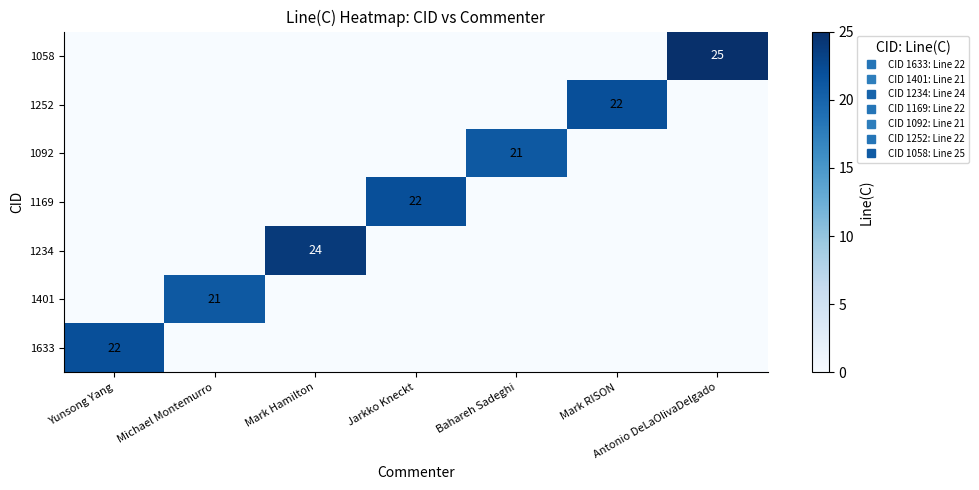

What is the maximum value shown in the chart?

25